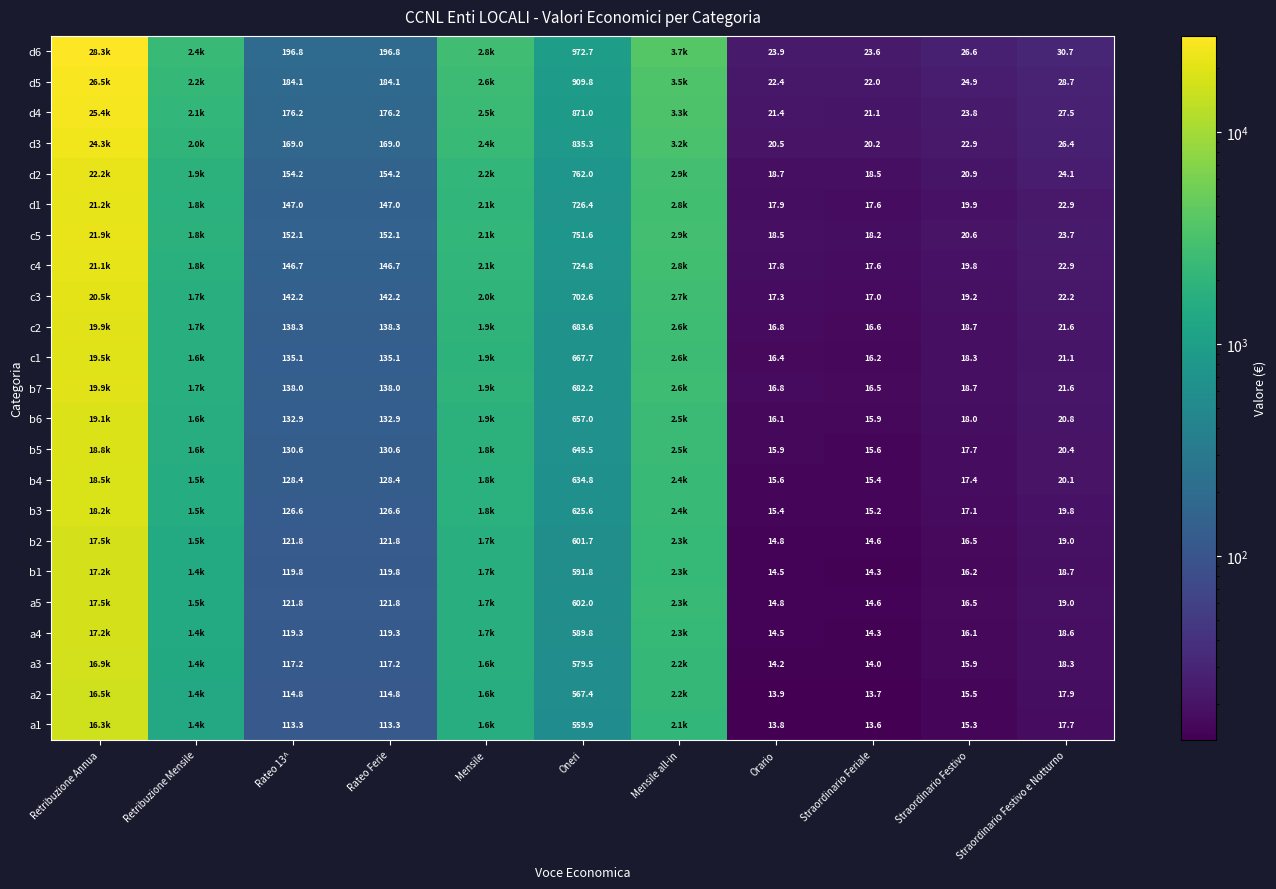

Is the value of b2 at Rateo 13^ greater than the value of c5 at Rateo 13^?

No